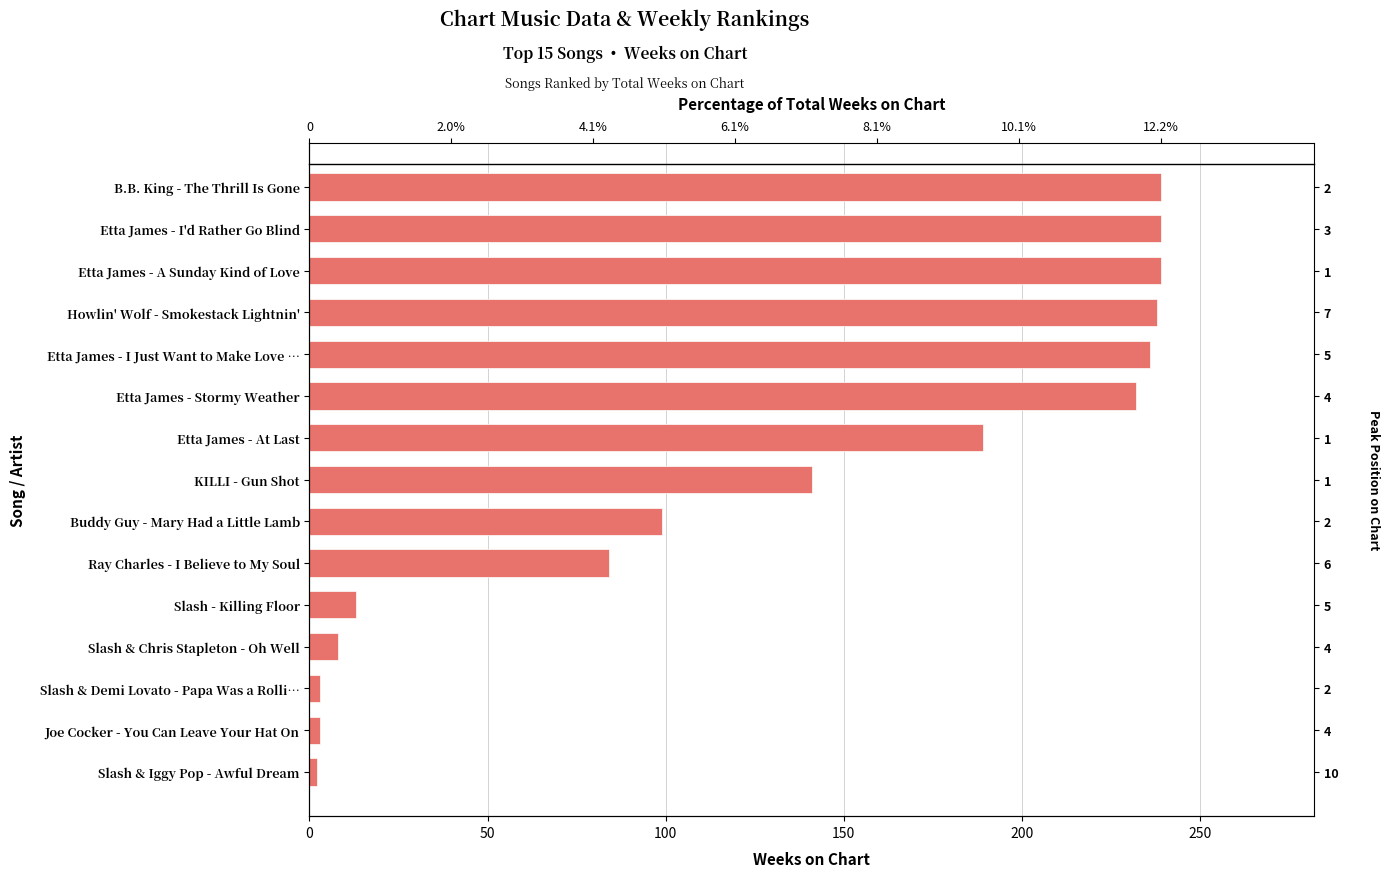

What is the ratio of the value at Slash - Killing Floor to the value at B.B. King - The Thrill Is Gone?

0.1